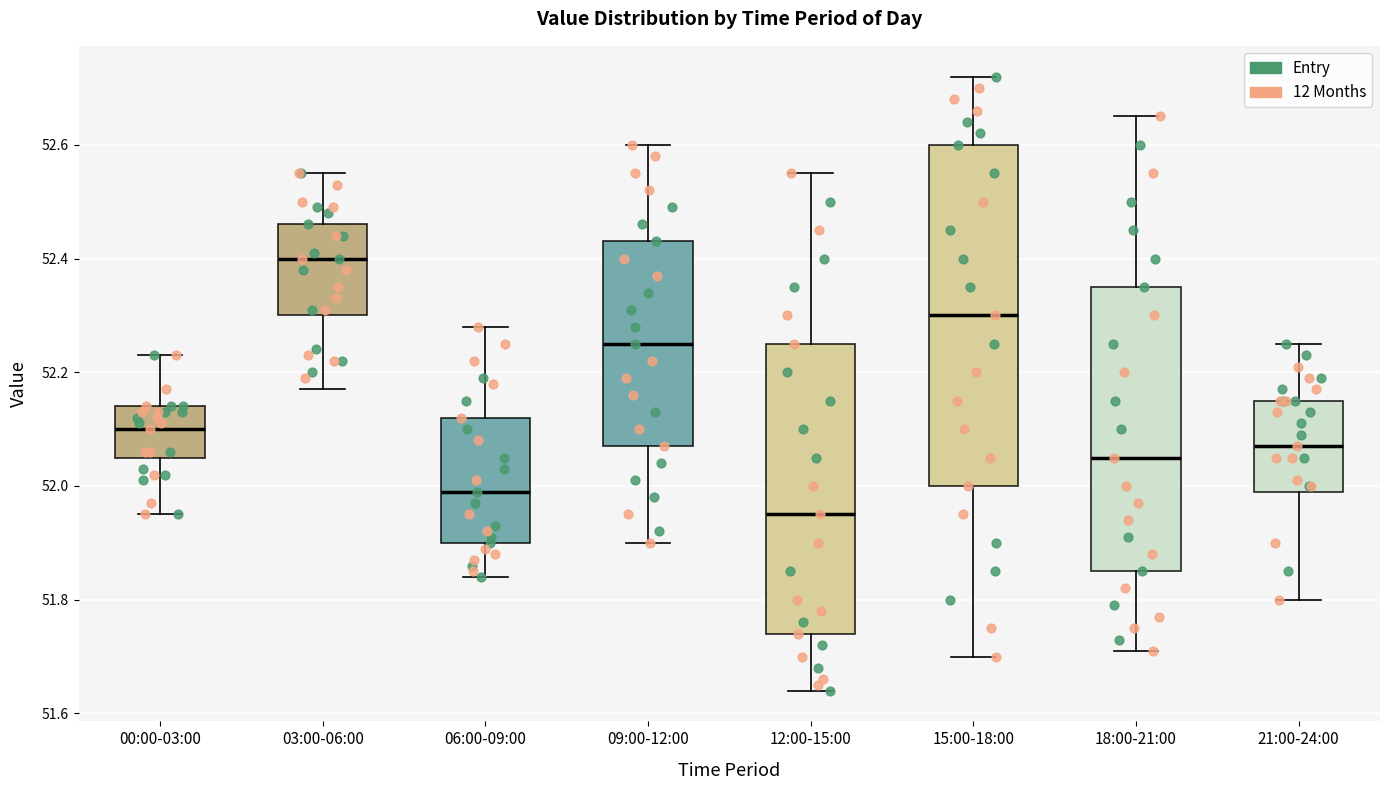

Where is the upper edge of the box for 06:00-09:00 on the y-axis? The values are not printed on the chart, so give them approximately, as read against the axis.

52.12